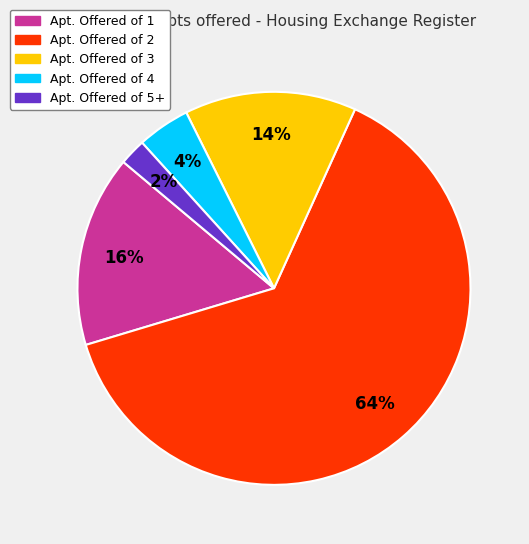

The Apt. Offered of 2 slice represents 64% of the pie. True or false?

True